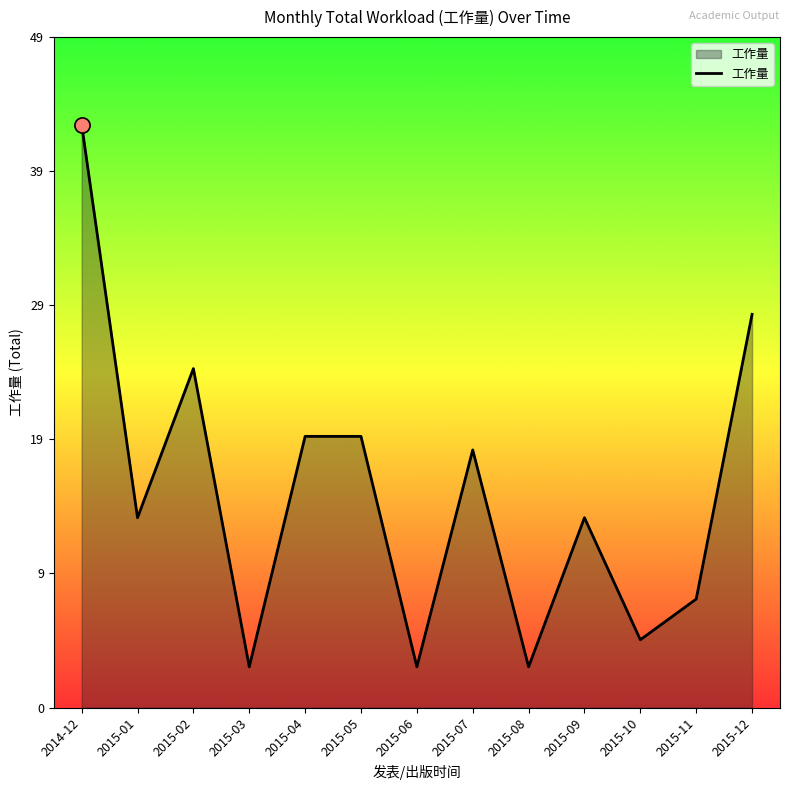

Is this an area chart (filled region under the line)?

Yes